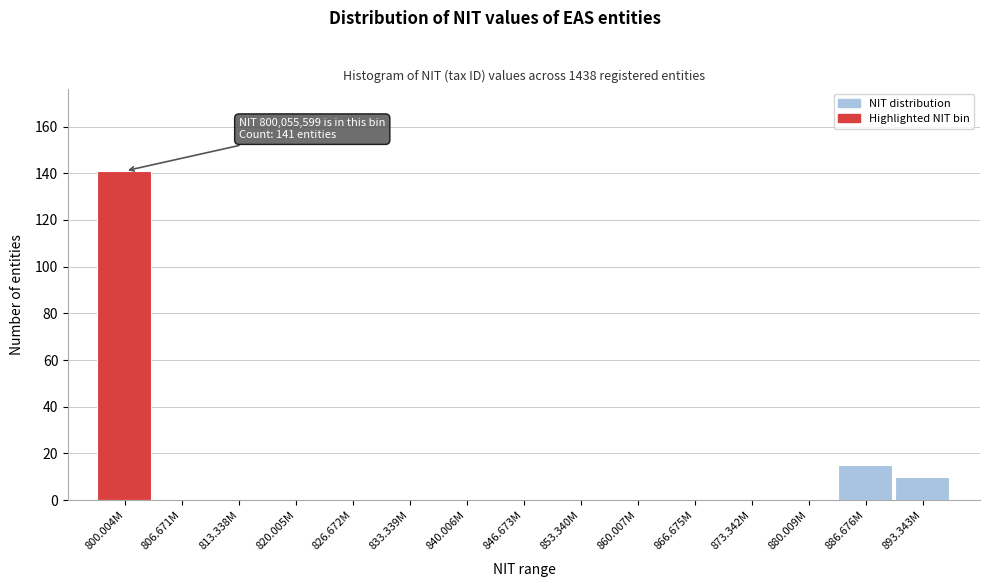

Reading right to left, what are all the values shown in this chart?

893.343M=10	886.676M=15	880.009M=0	873.342M=0	866.675M=0	860.007M=0	853.340M=0	846.673M=0	840.006M=0	833.339M=0	826.672M=0	820.005M=0	813.338M=0	806.671M=0	800.004M=141